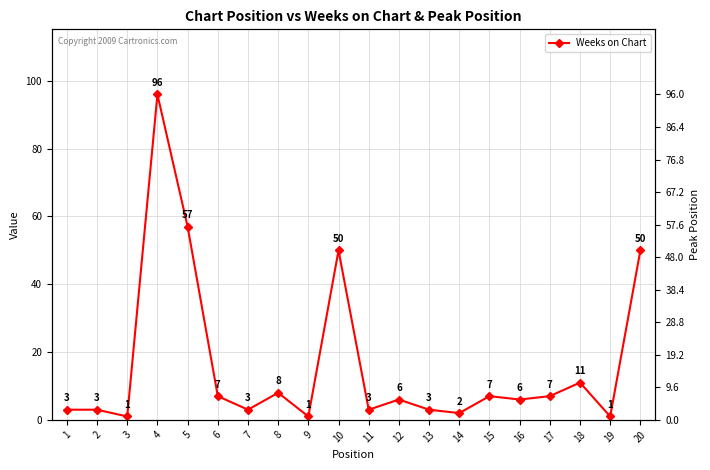

How many series are shown in this chart?

2